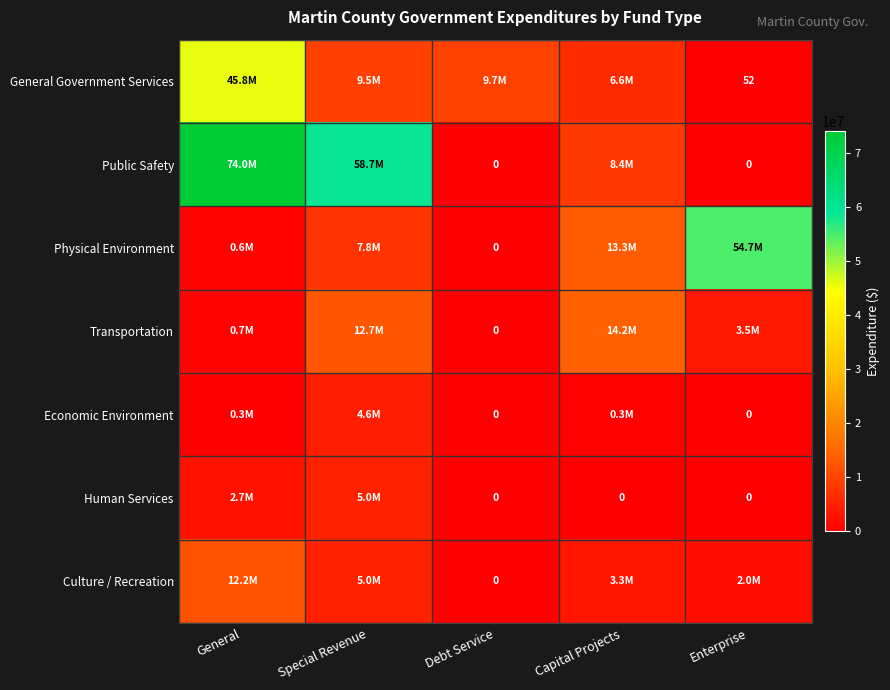

What is the average value of the Public Safety series?

28210948